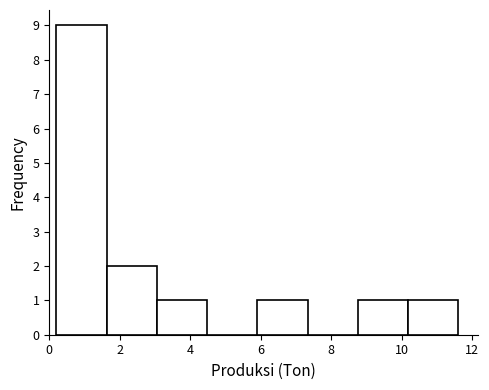

What is the height of the bar covering 6.0 to 7.4 on the x-axis? Neither the bar edges nor the heights are printed on the chart, so give them approximately, as read against the axes.

1